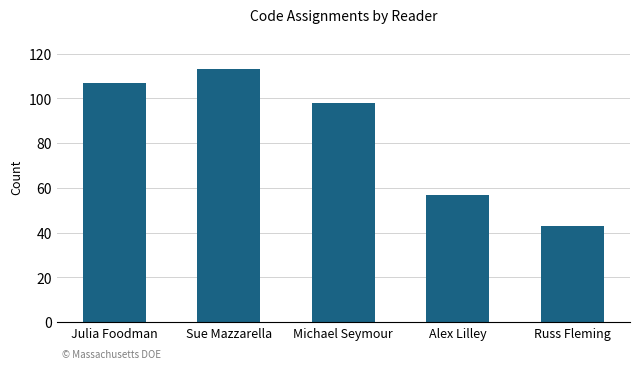

What position from the left is Russ Fleming?

5